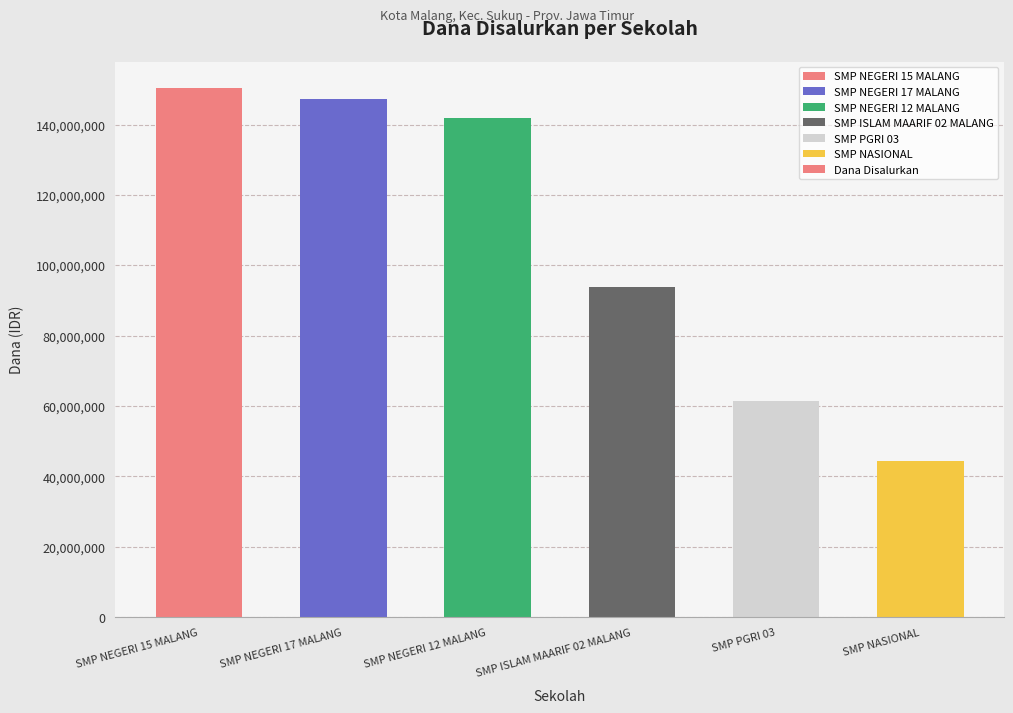

Rank the categories by value from highest to lowest.

SMP NEGERI 15 MALANG, SMP NEGERI 17 MALANG, SMP NEGERI 12 MALANG, SMP ISLAM MAARIF 02 MALANG, SMP PGRI 03, SMP NASIONAL